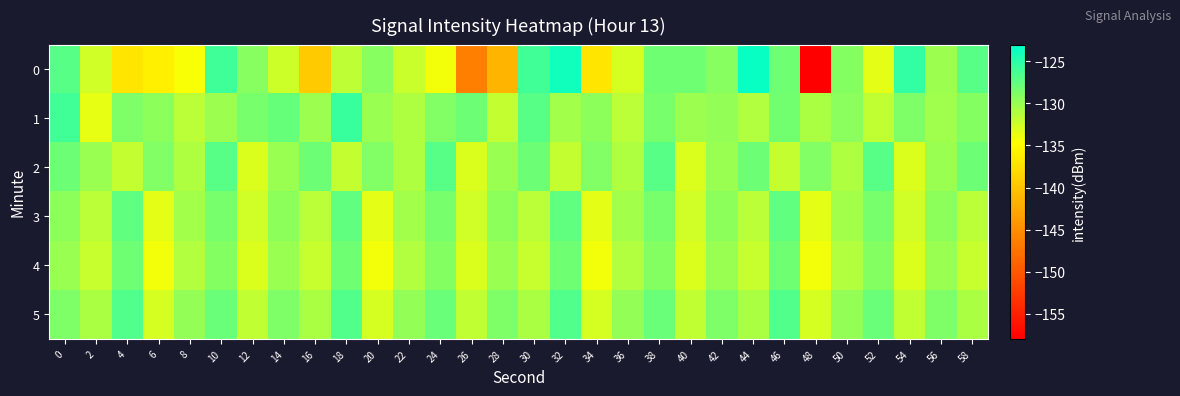

Rank the series at 14 from lowest to highest value.

0, 4, 2, 3, 5, 1